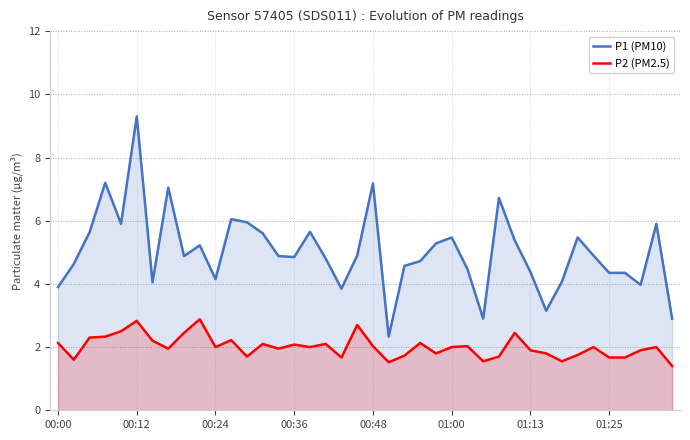

At 38, list the series in order from smallest to largest.

P2 (PM2.5), P1 (PM10)